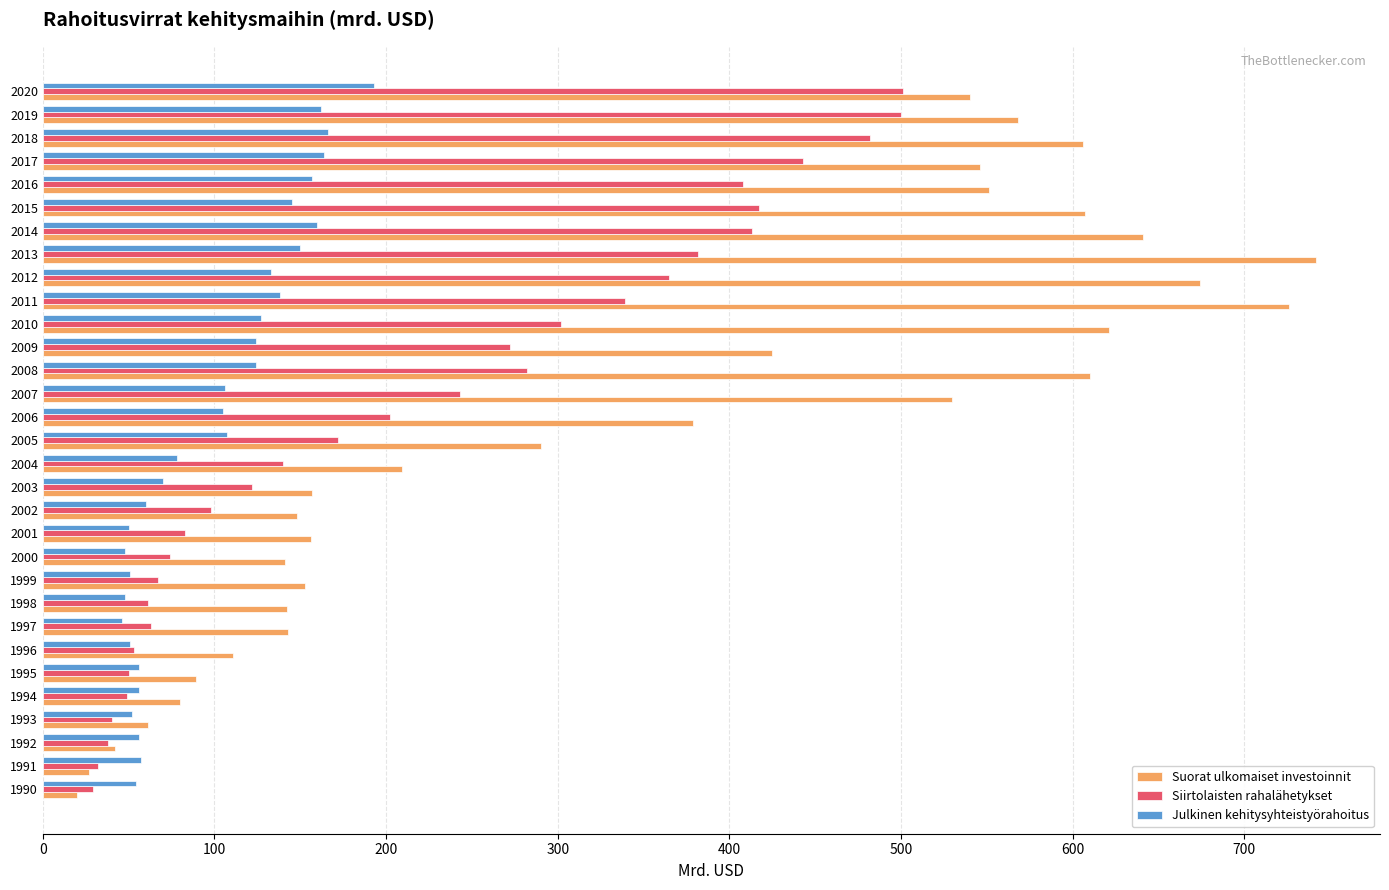

Which series changed the most between 1997 and 2010?

Suorat ulkomaiset investoinnit